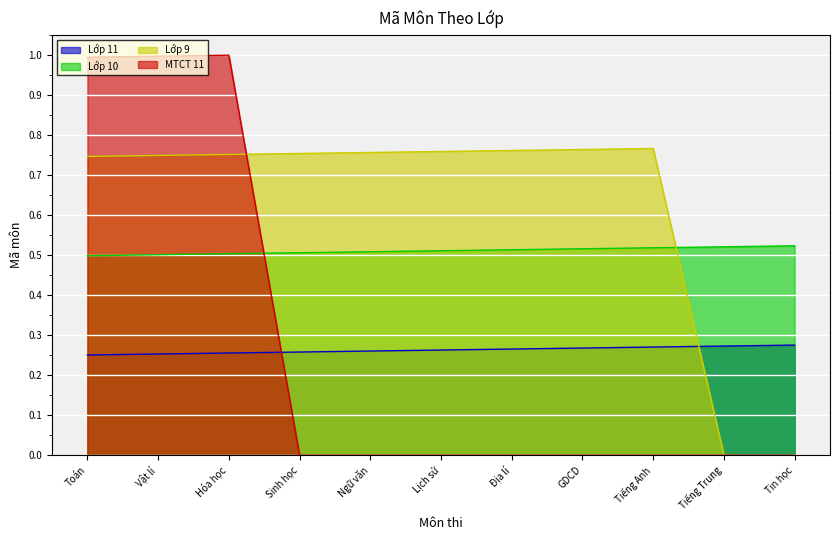

Rank the series by their maximum value, from highest to lowest.

MTCT 11, Lớp 9, Lớp 10, Lớp 11